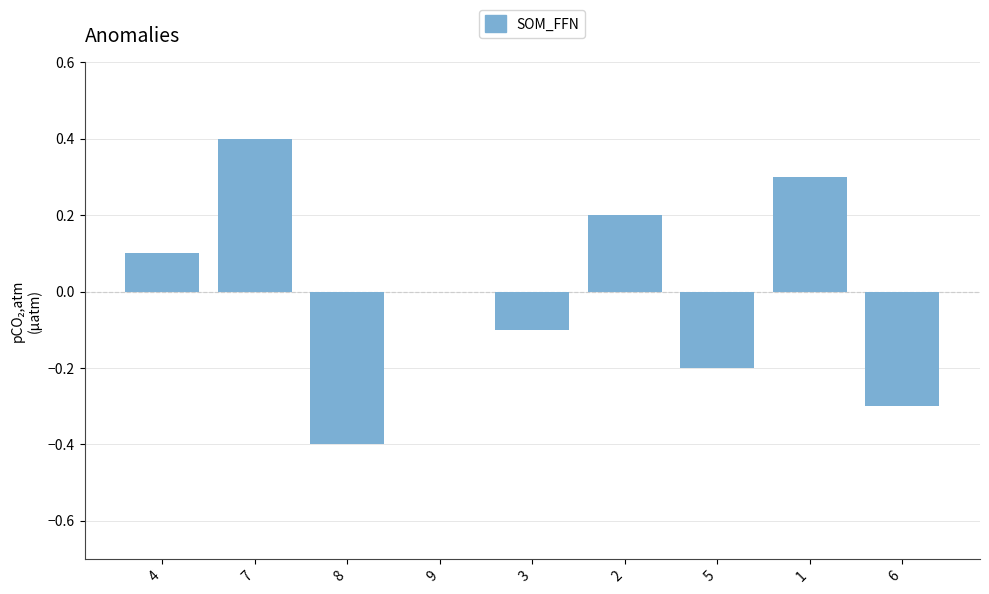

The value at 8 is -0.2. True or false?

False